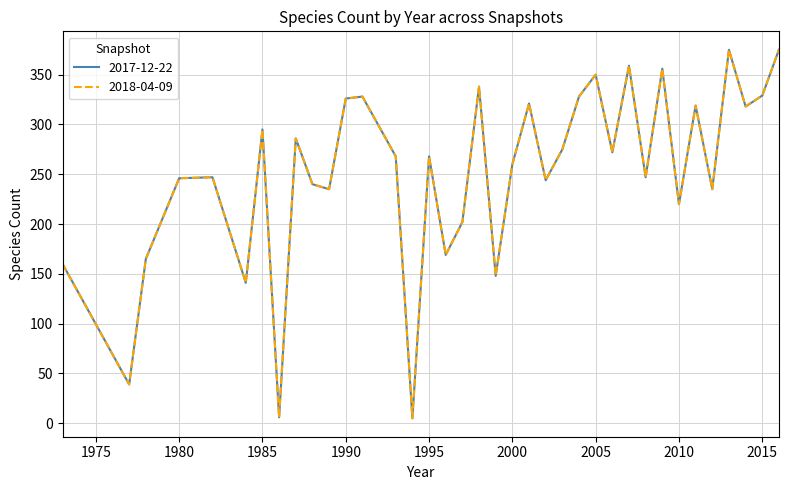

Where is the first local minimum for 2017-12-22?

1977